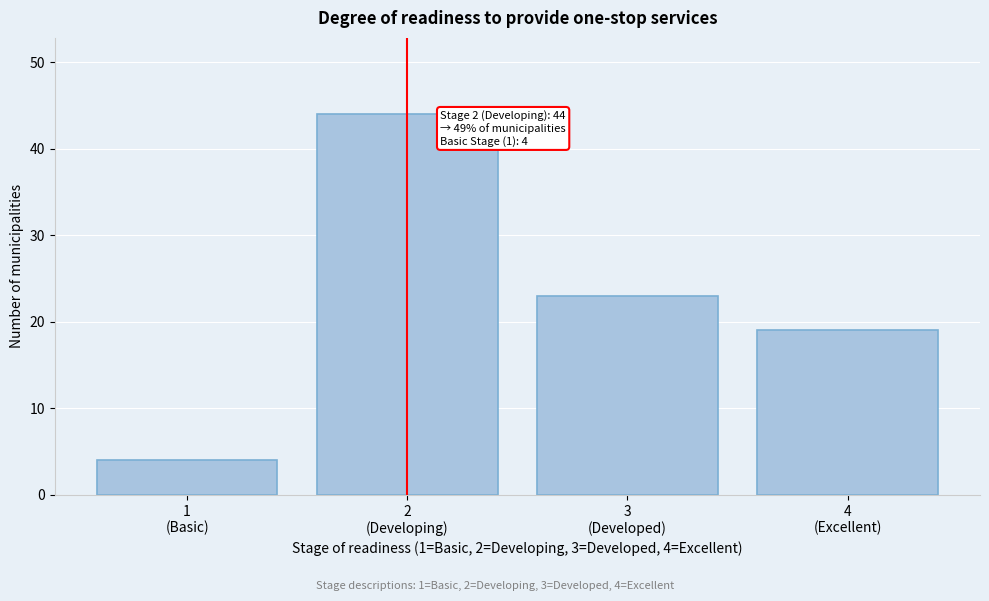

Reading left to right, list all the values displayed in this chart.

4	44	23	19